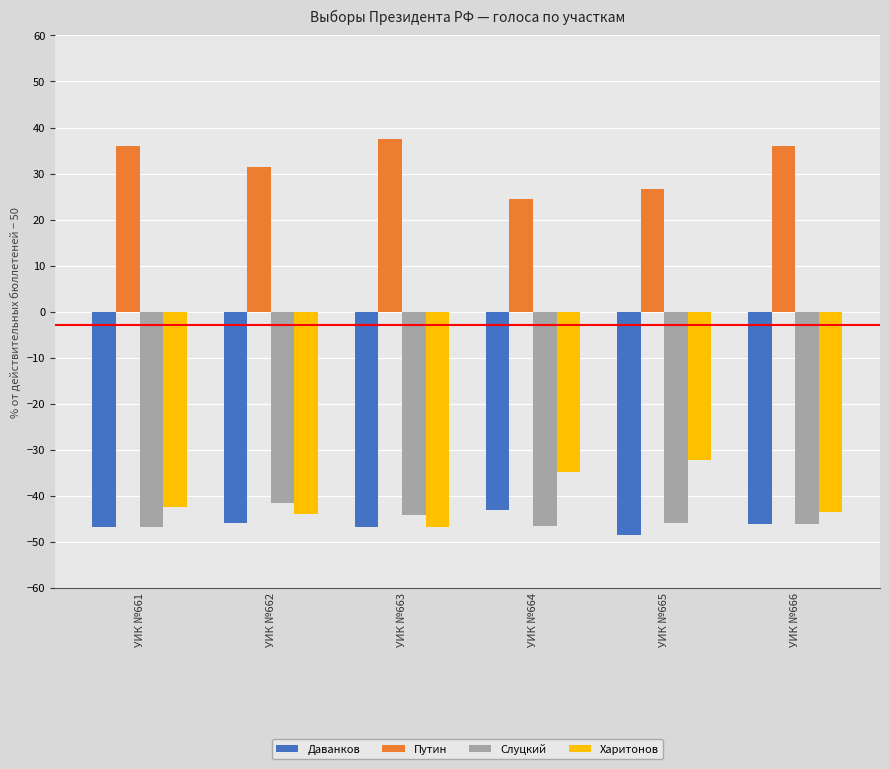

True or false: Харитонов has a value of -27.6 at УИК №661.

False